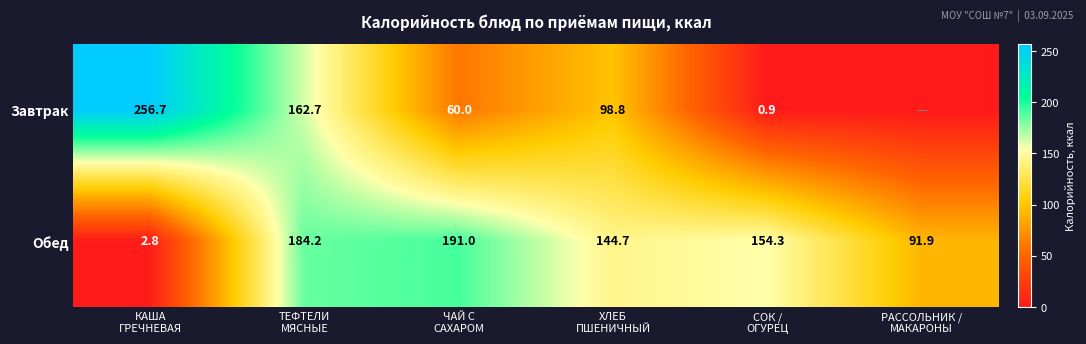

At which category is the sum across all series the highest?

ТЕФТЕЛИ
МЯСНЫЕ